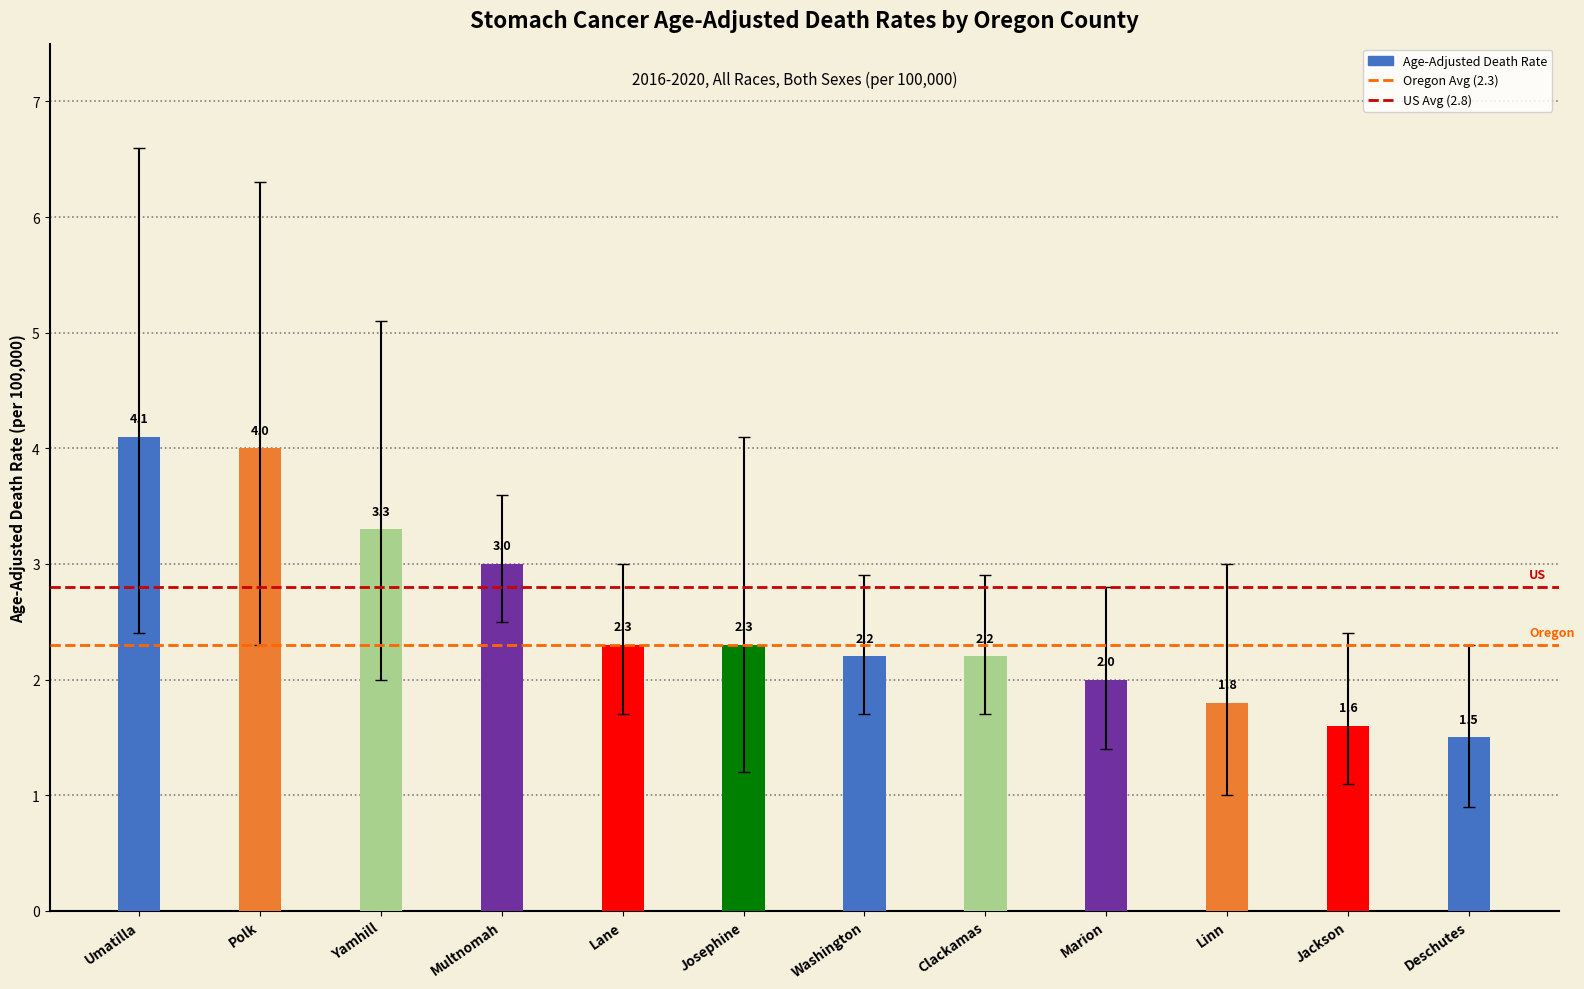

What is the difference between the values at Multnomah and Clackamas?

0.8